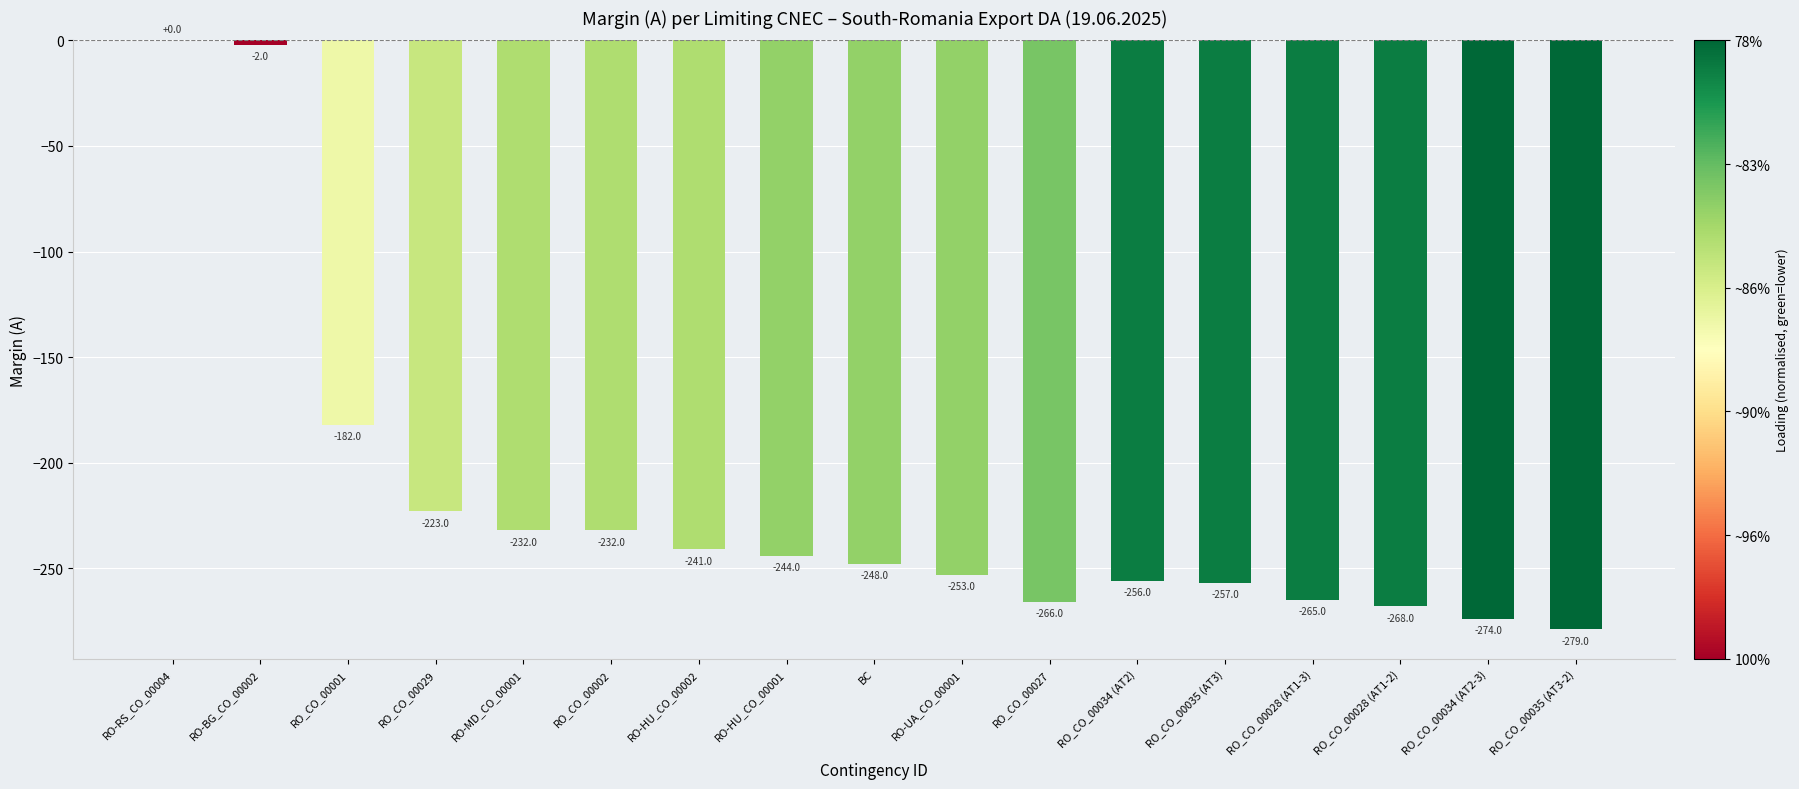

What is the sum of the values at RO-HU_CO_00002 and RO_CO_00028 (AT1-3)?

-506